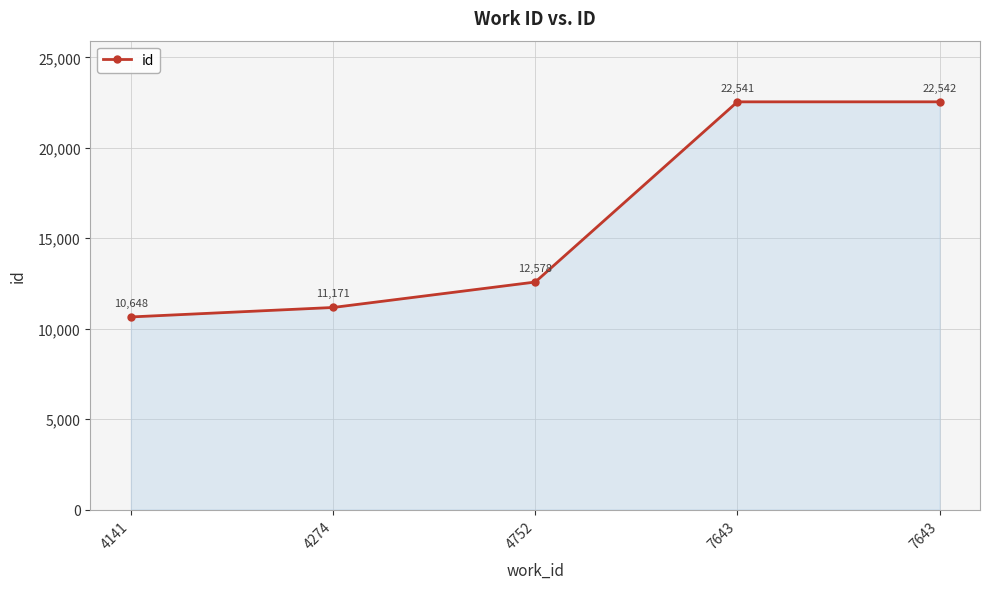

Approximately how many times larger is the value at 7643 compared to 4752?

1.8